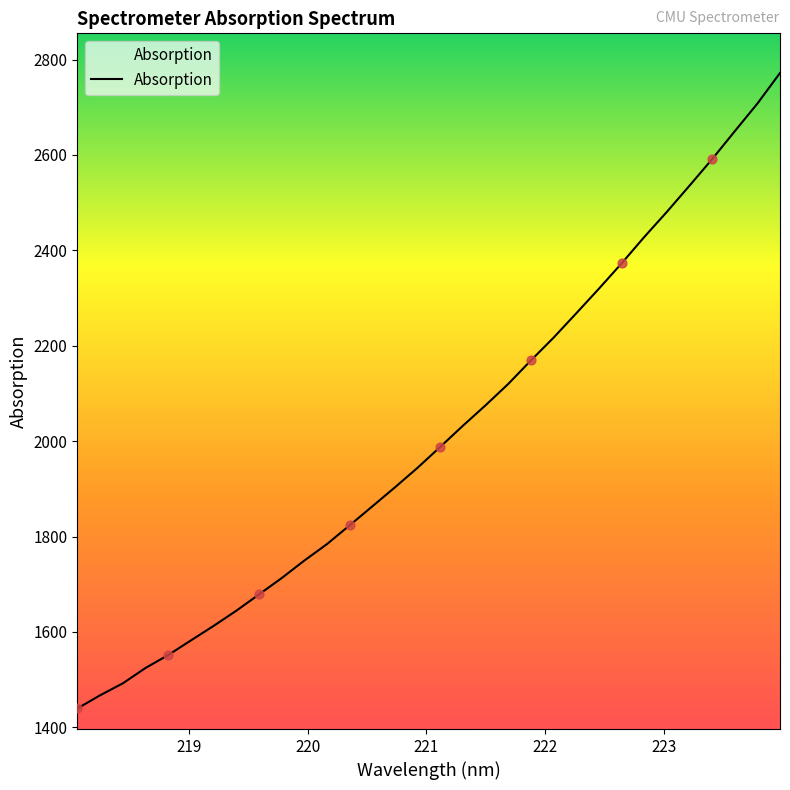

What is the greatest value displayed?

2771.9